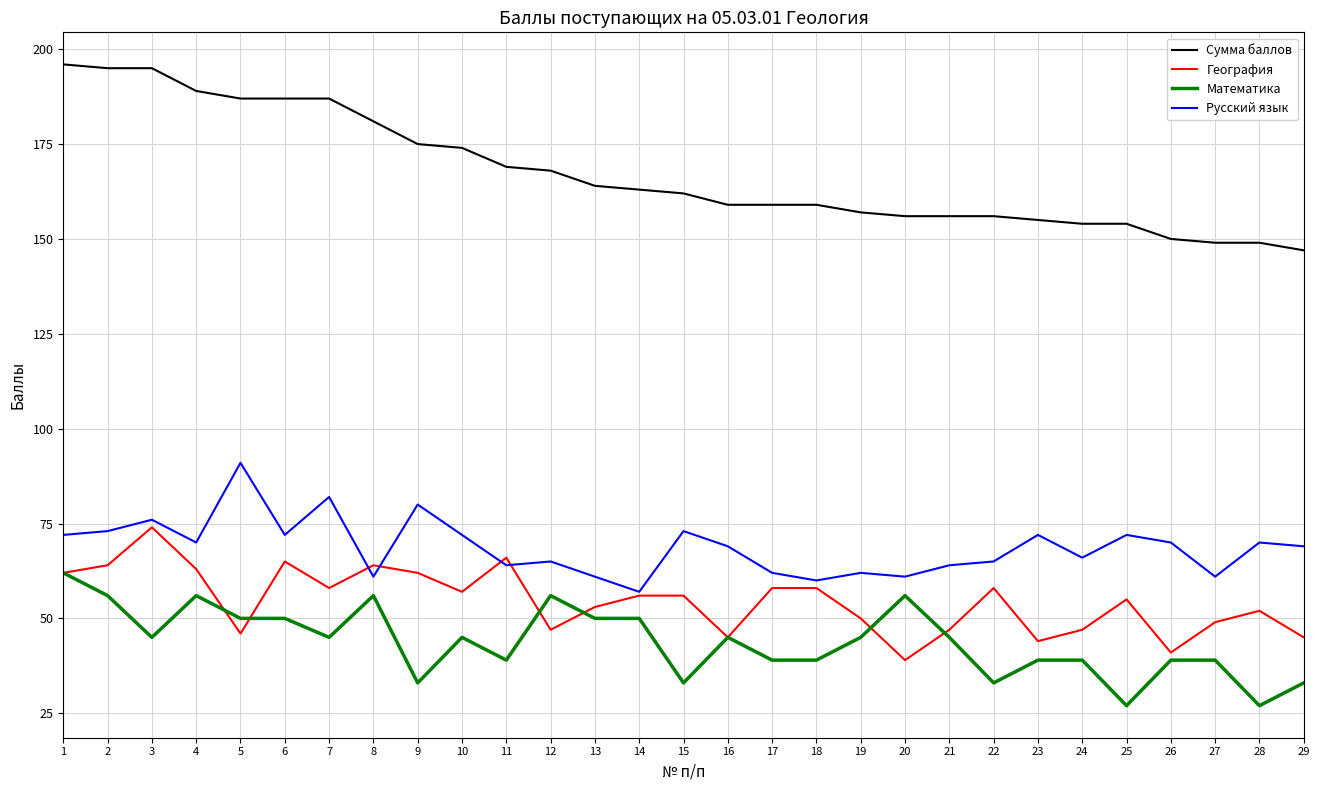

True or false: География and Русский язык cross at least once.

True